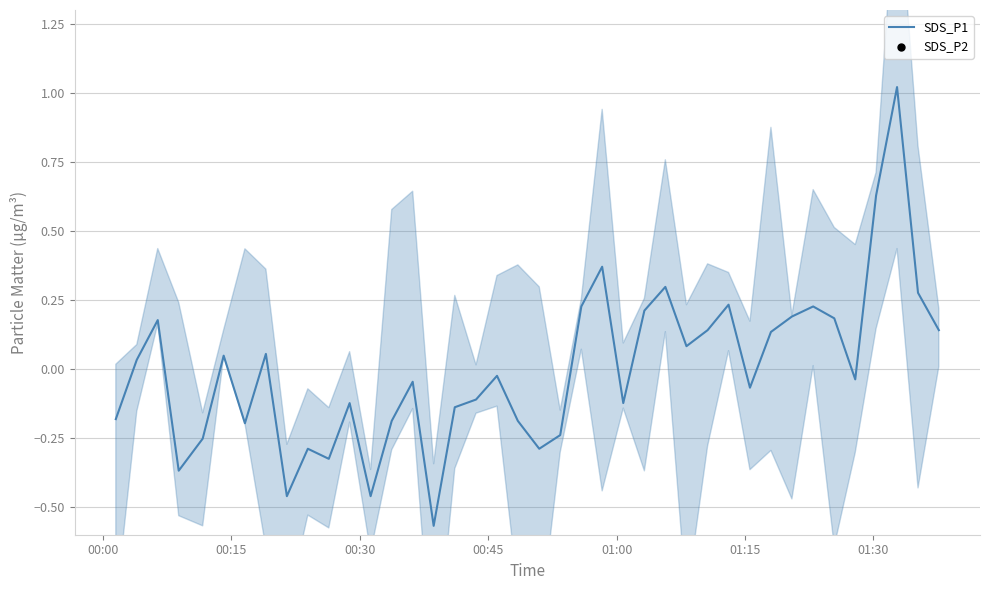

Which series reaches the minimum Y coordinate?

SDS_P2